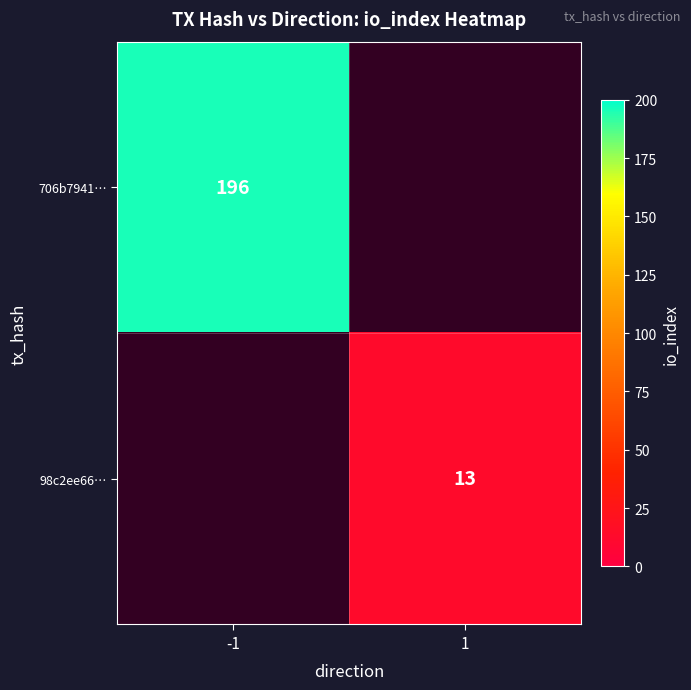

Between 1 and -1, which is larger?

-1